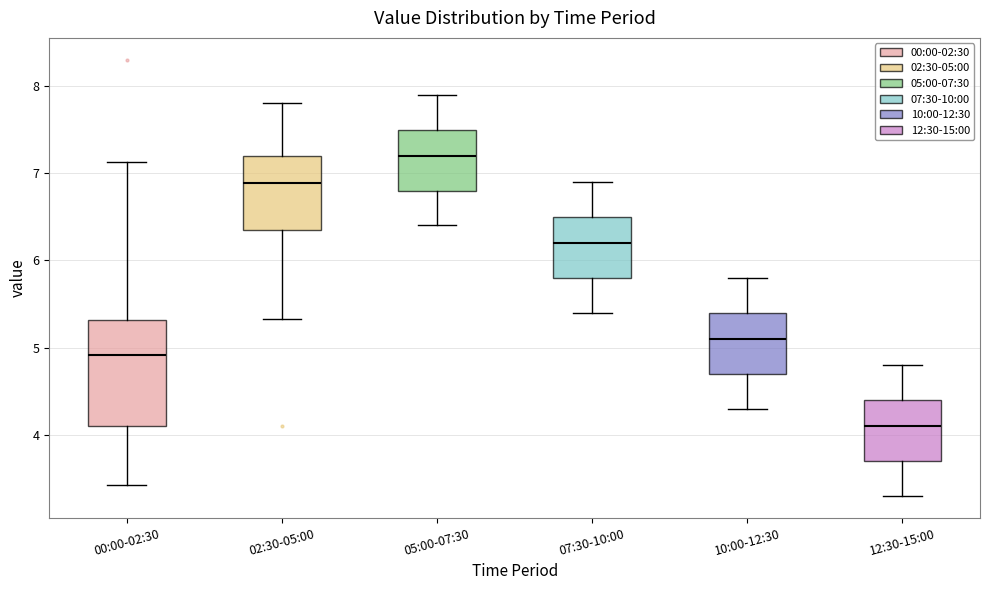

Reading left to right, transcribe this box plot: for each box, give where its median line is, the range the box spans, and where its two whiskers end, as read against the y-axis. The values are not printed on the chart, so give them approximately, as read against the axis.

00:00-02:30: median 4.9, box 4.1 to 5.3, whiskers 3.4 to 7.1
02:30-05:00: median 6.9, box 6.3 to 7.2, whiskers 5.3 to 7.8
05:00-07:30: median 7.2, box 6.8 to 7.5, whiskers 6.4 to 7.9
07:30-10:00: median 6.2, box 5.8 to 6.5, whiskers 5.4 to 6.9
10:00-12:30: median 5.1, box 4.7 to 5.4, whiskers 4.3 to 5.8
12:30-15:00: median 4.1, box 3.7 to 4.4, whiskers 3.3 to 4.8